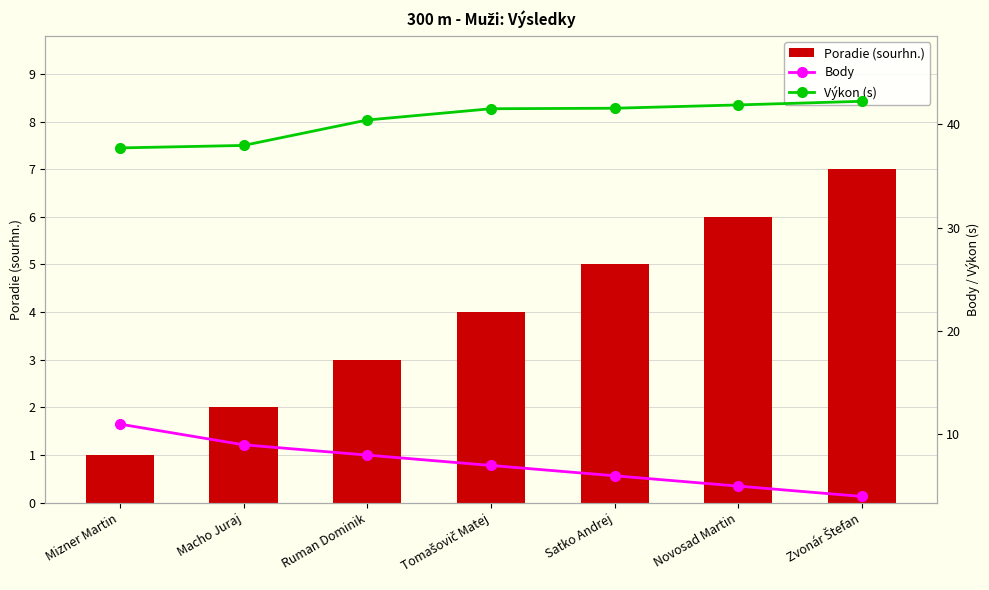

How many data points in Body are less than 7?

3